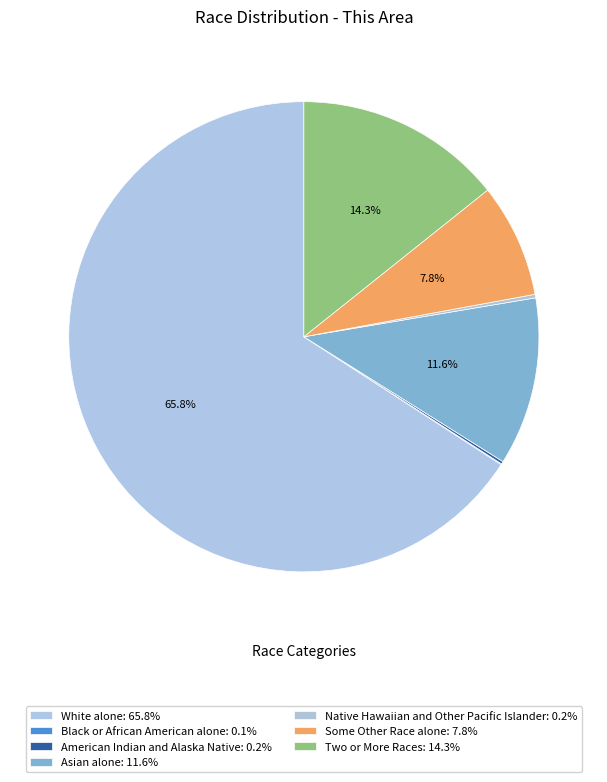

What is the total percentage of American Indian and Alaska Native and Native Hawaiian and Other Pacific Islander?

0.4%